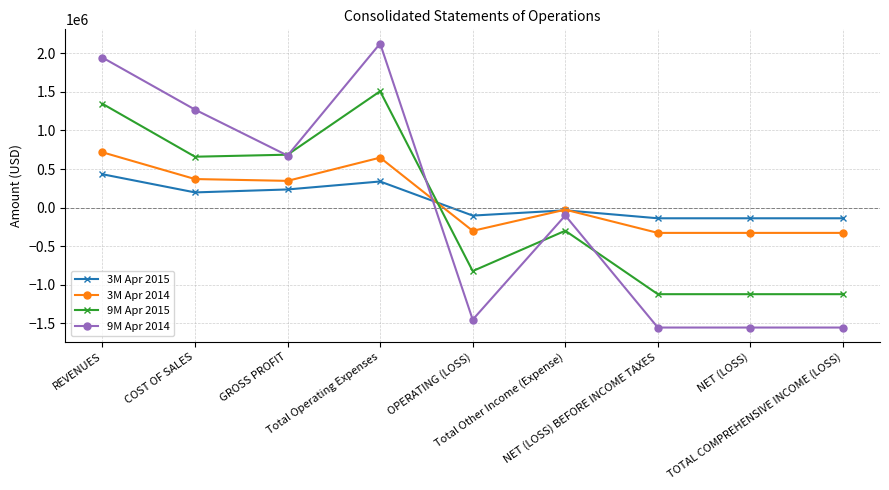

Rank the series by their maximum value, from lowest to highest.

3M Apr 2015, 3M Apr 2014, 9M Apr 2015, 9M Apr 2014